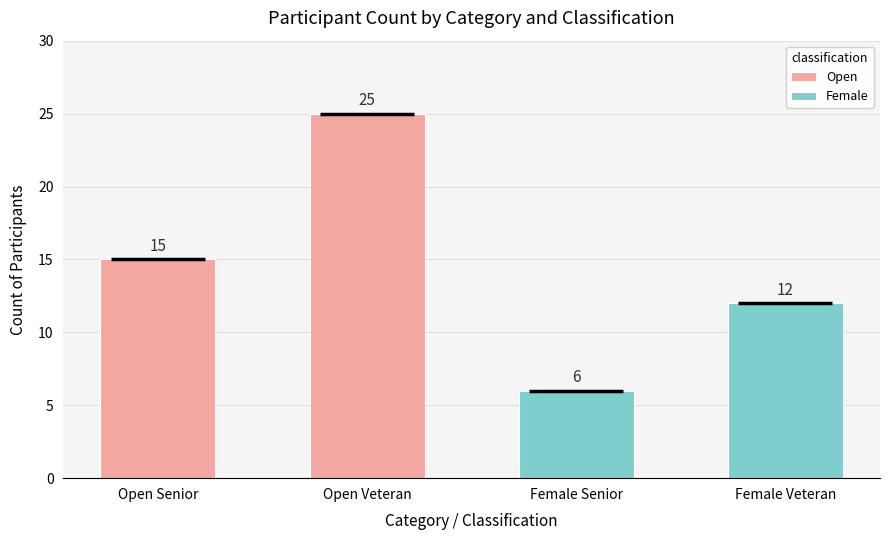

How many distinct data groups are displayed?

2